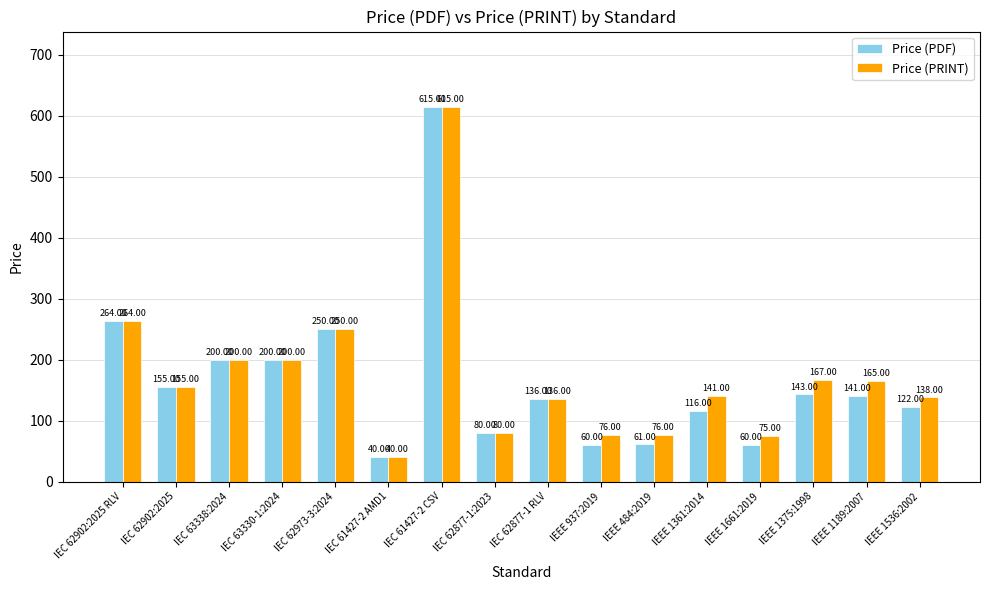

What position from the left is IEEE 1536:2002?

16